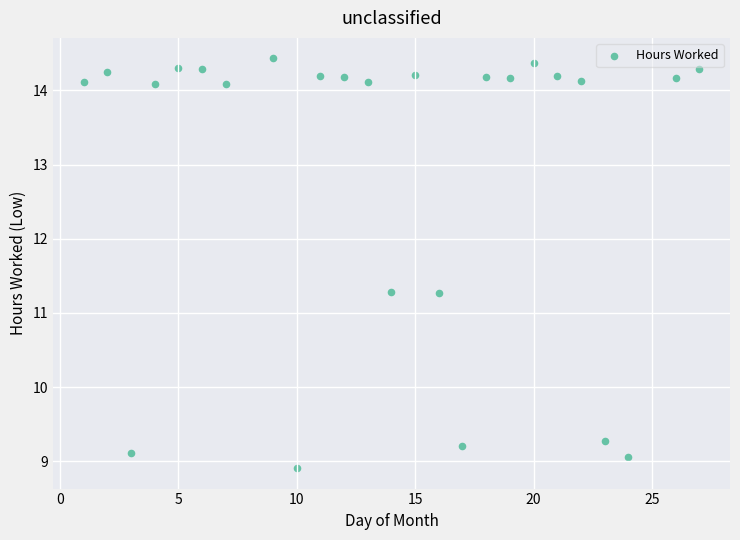

What is the range of Y values (max minus min)?

5.5